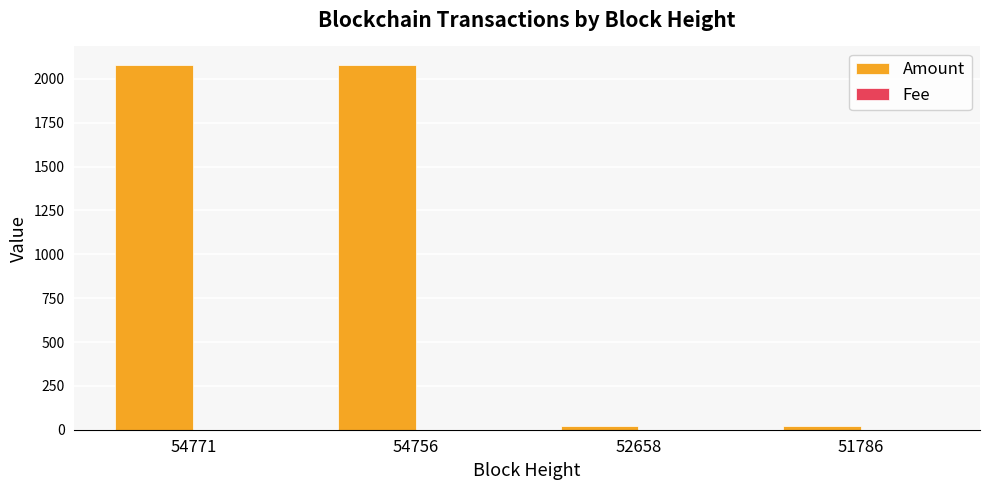

What is the sum of all Amount values?

4201.2